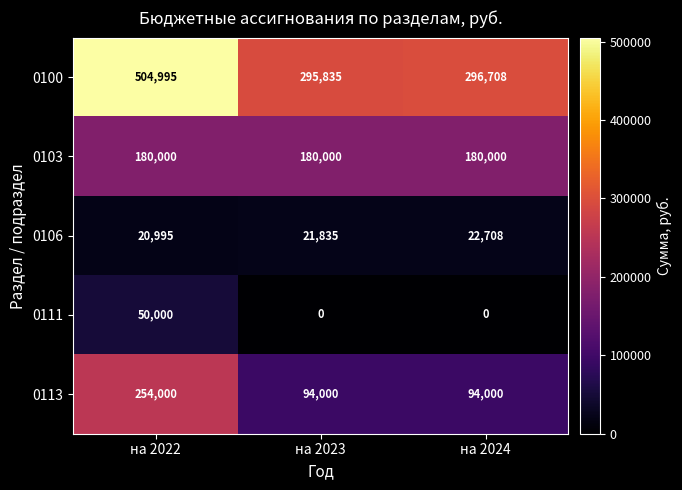

What is the difference between the 0113 values at на 2023 and на 2022?

160000